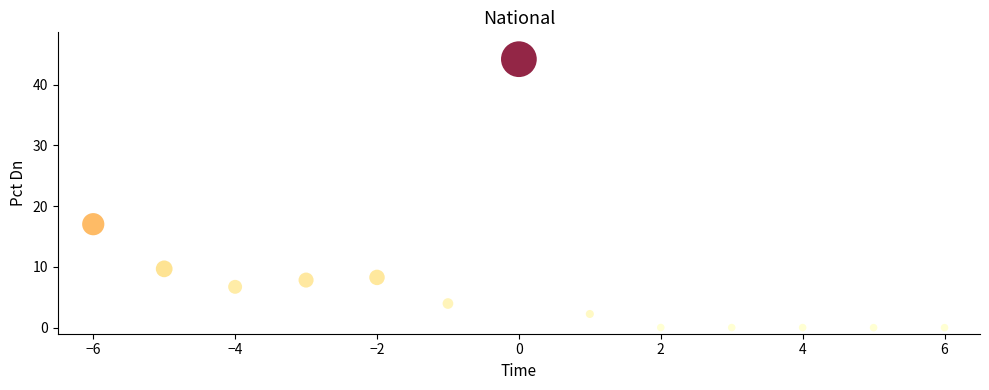

What Y value in the scatter plot is closest to 22?

17.0